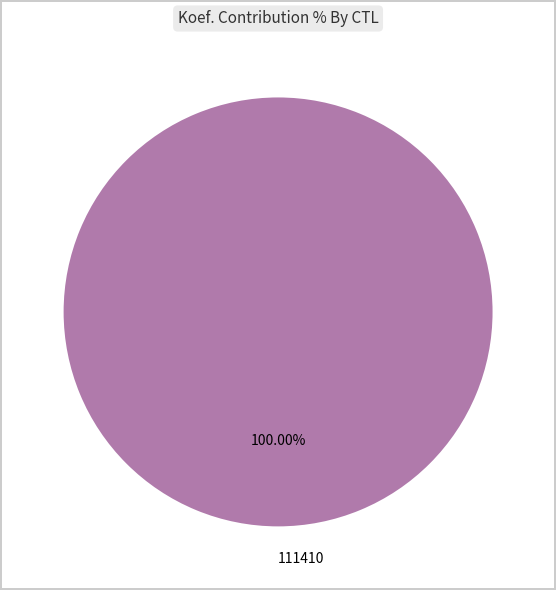

Which slice represents more than half of the pie?

111410